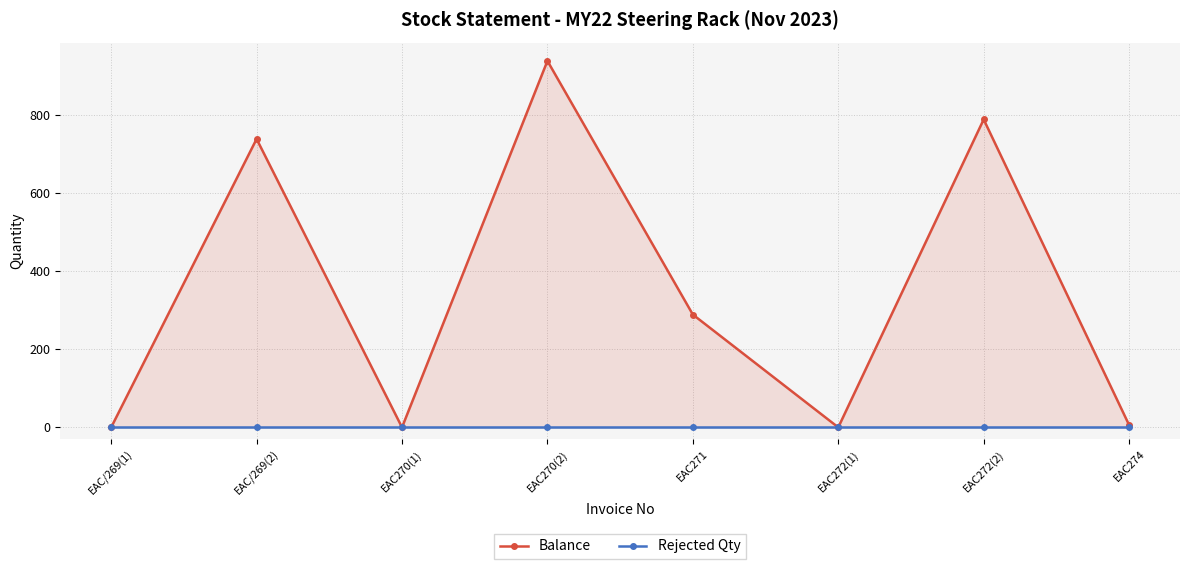

Which series has the largest total across all categories?

Balance